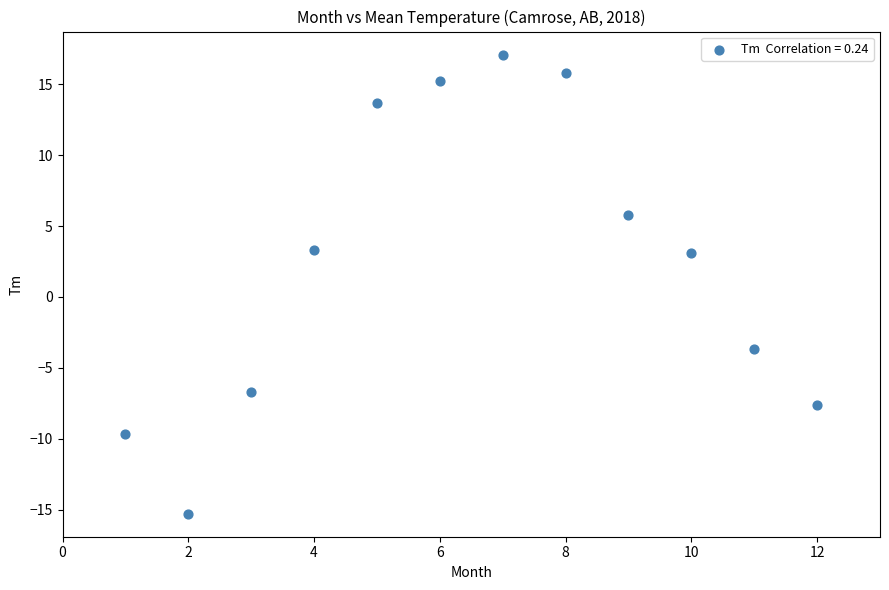

What is the range of X values (max minus min)?

11.0